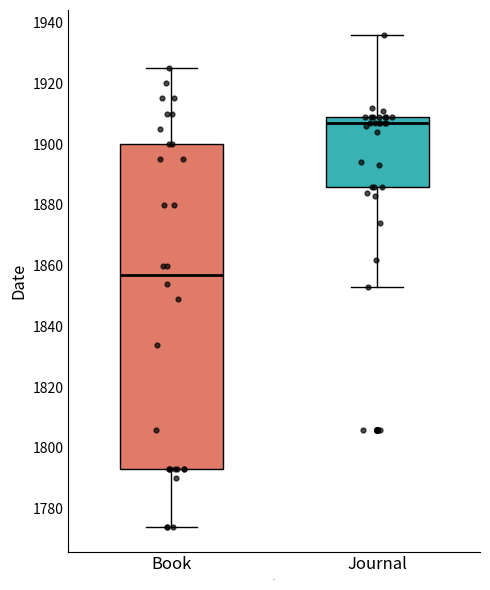

Reading left to right, transcribe this box plot: for each box, give where its median line is, the range the box spans, and where its two whiskers end, as read against the y-axis. The values are not printed on the chart, so give them approximately, as read against the axis.

Book: median 1858, box 1794 to 1900, whiskers 1774 to 1926
Journal: median 1908, box 1886 to 1910, whiskers 1854 to 1936